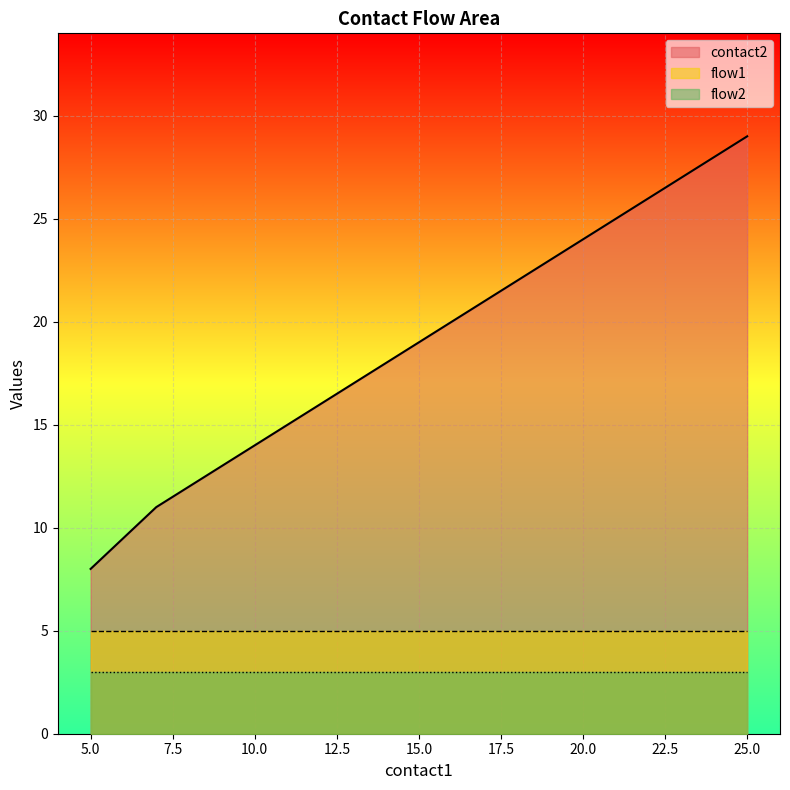

Which series has the widest spread of values?

contact2